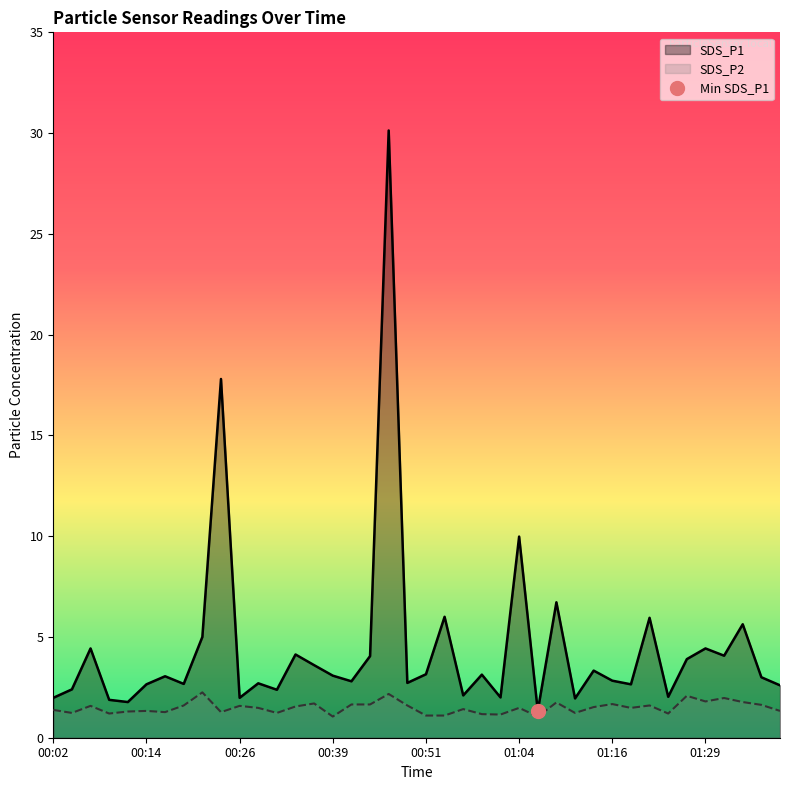

The value of SDS_P1 at 00:21 is 5.0. True or false?

True